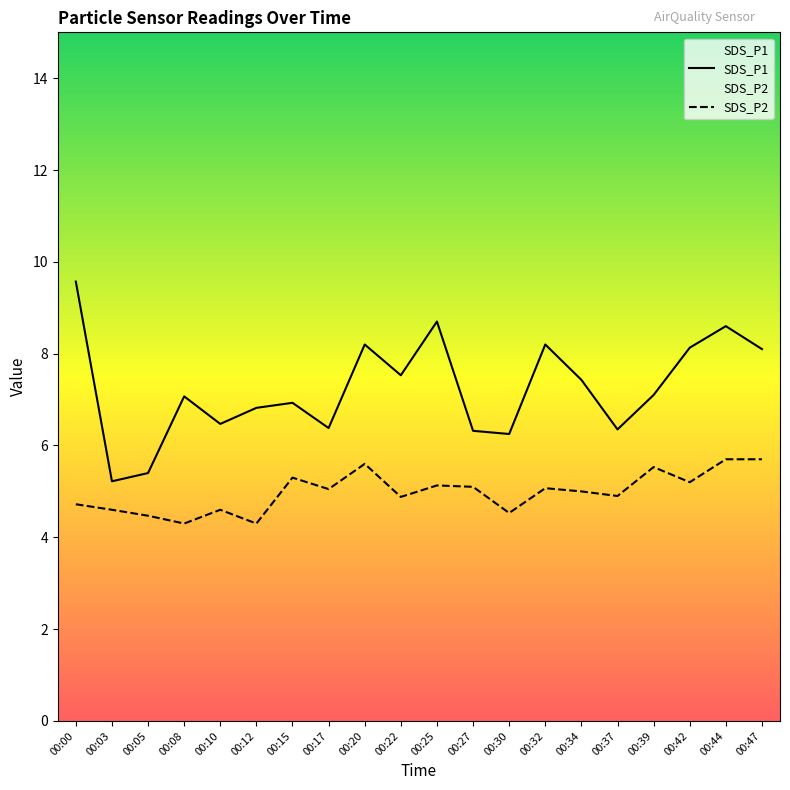

Where is the first local minimum for SDS_P2?

00:08